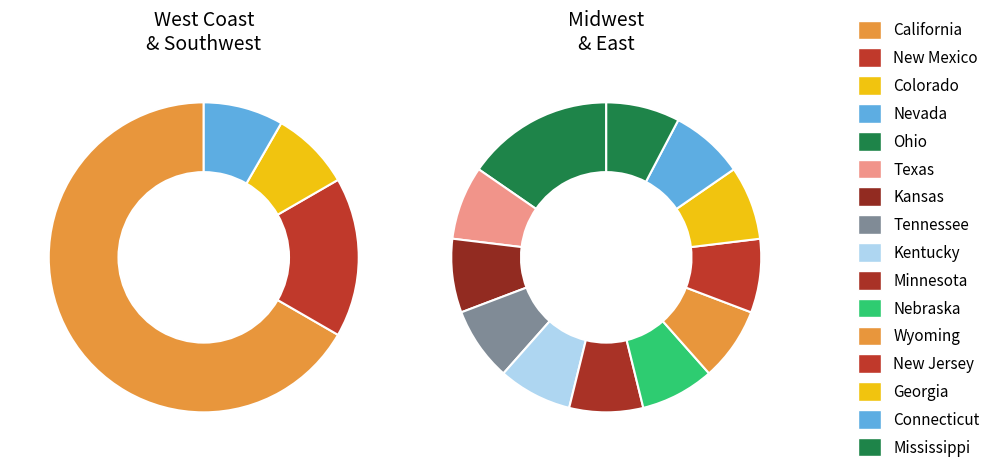

Rank the categories by value from highest to lowest.

California, Ohio, New Mexico, Texas, Kansas, Colorado, Tennessee, Kentucky, Minnesota, Nebraska, Wyoming, Nevada, New Jersey, Georgia, Connecticut, Mississippi